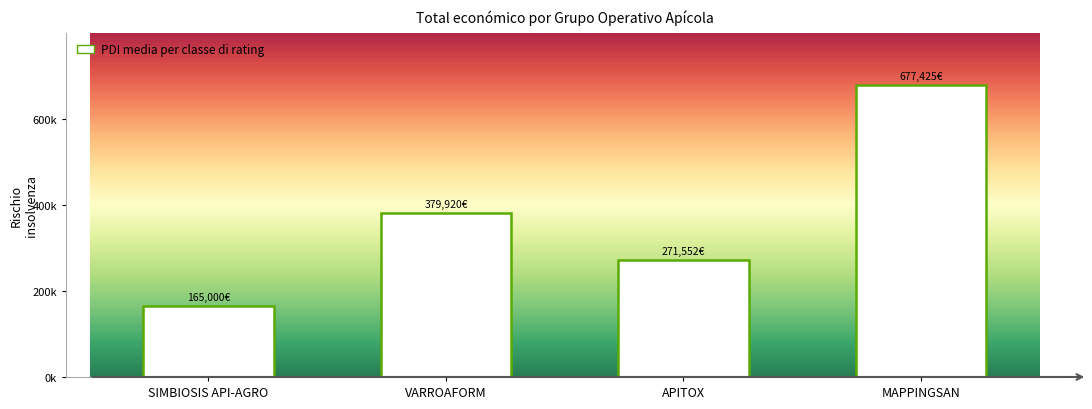

Which category has the highest value across all series?

MAPPINGSAN